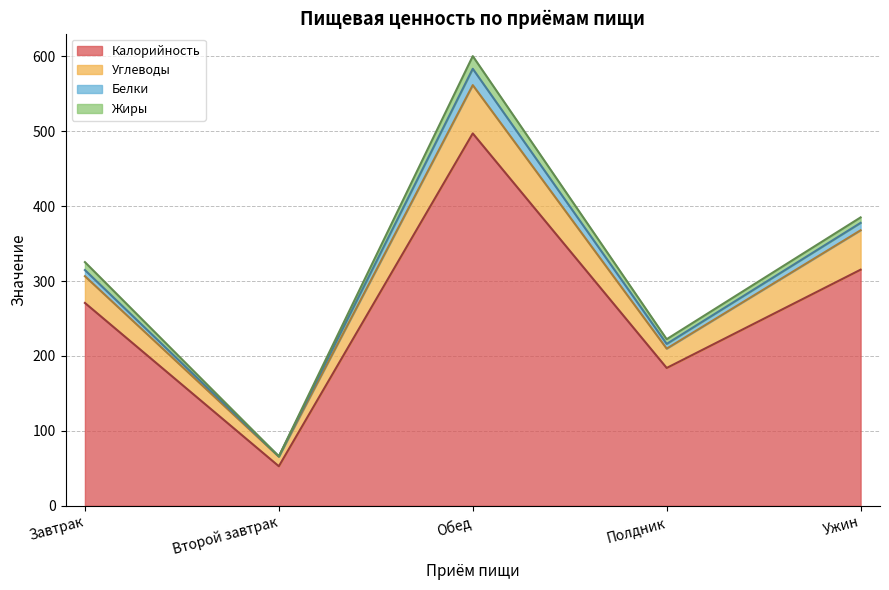

True or false: Калорийность and Белки cross at least once.

False